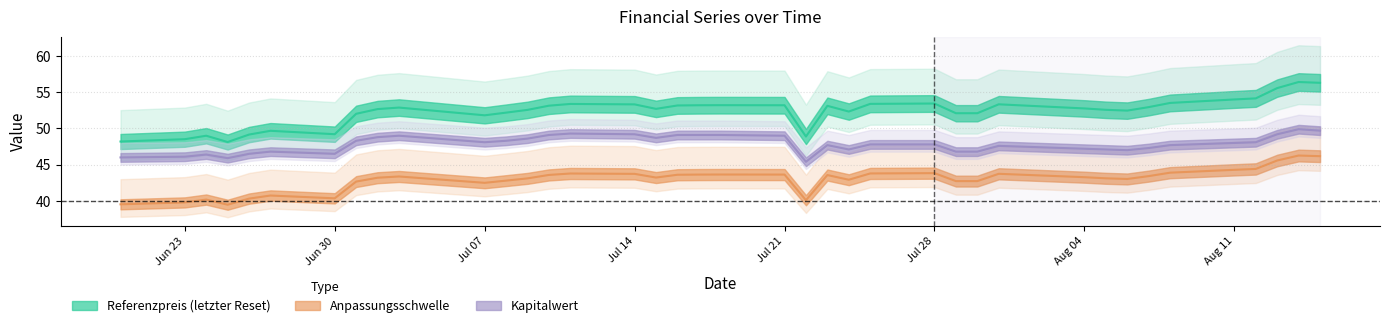

At how many categories does at least one series exceed 56?

2